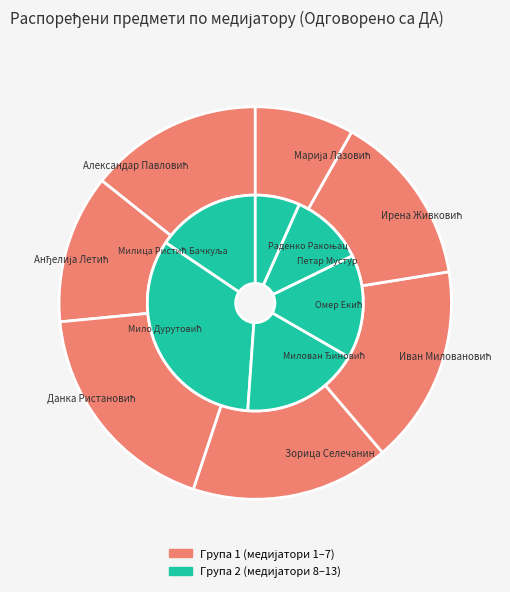

Is Данка Ристановић the majority of the pie?

No